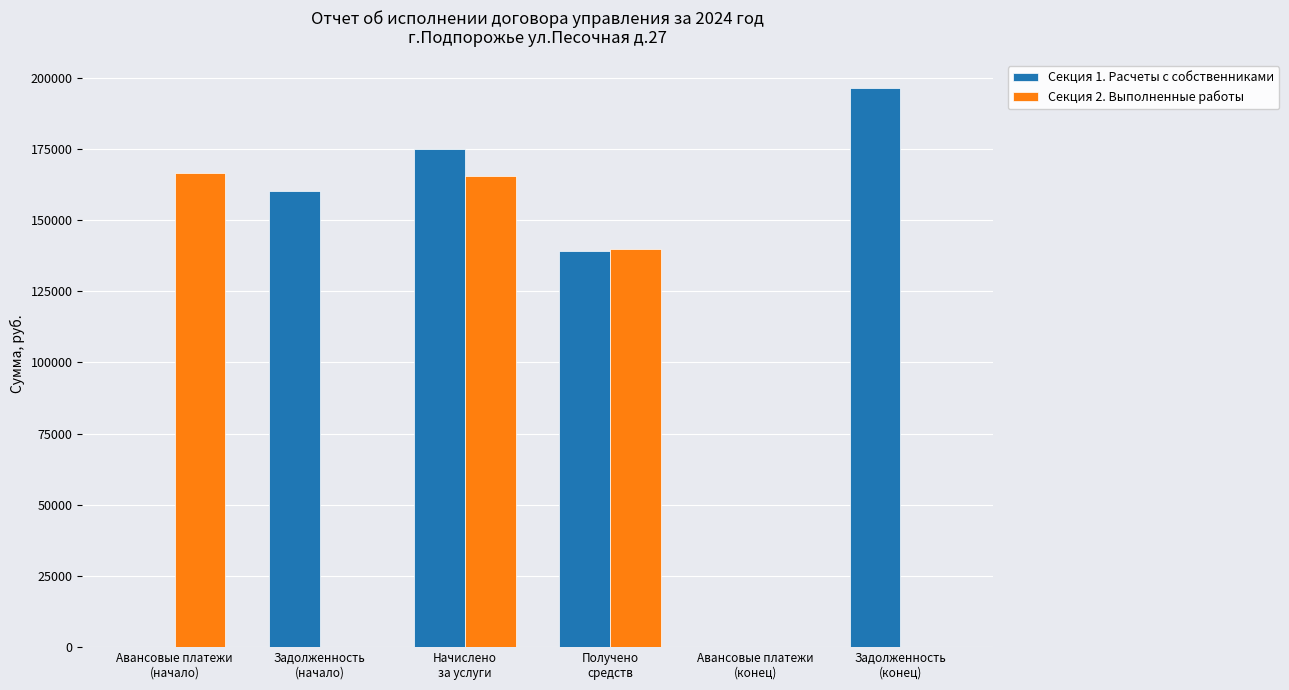

What is the greatest value displayed?

196451.4